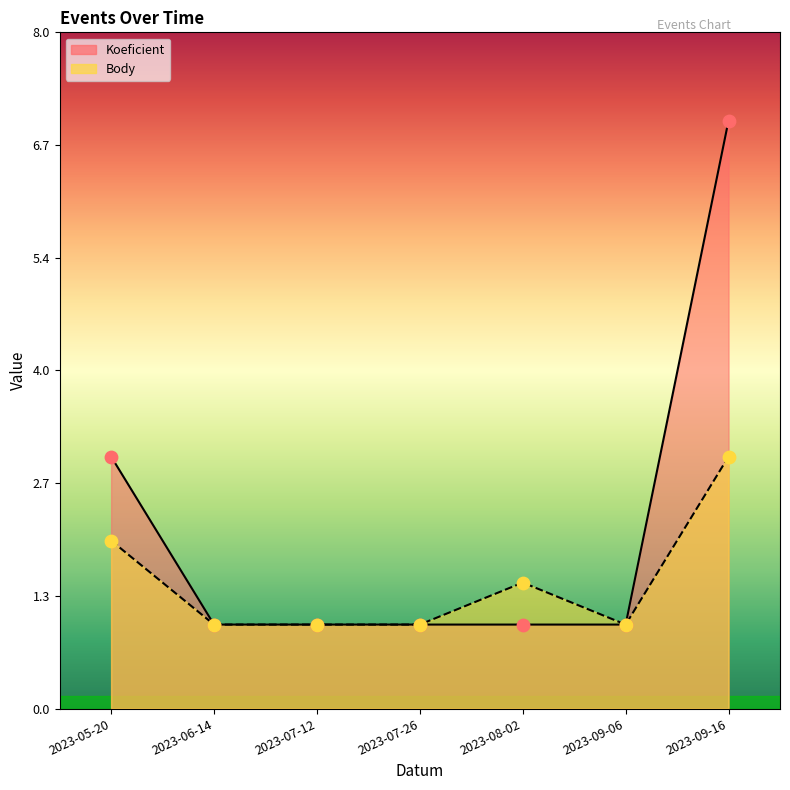

What is the total value across all series at 2023-09-06?

2.0